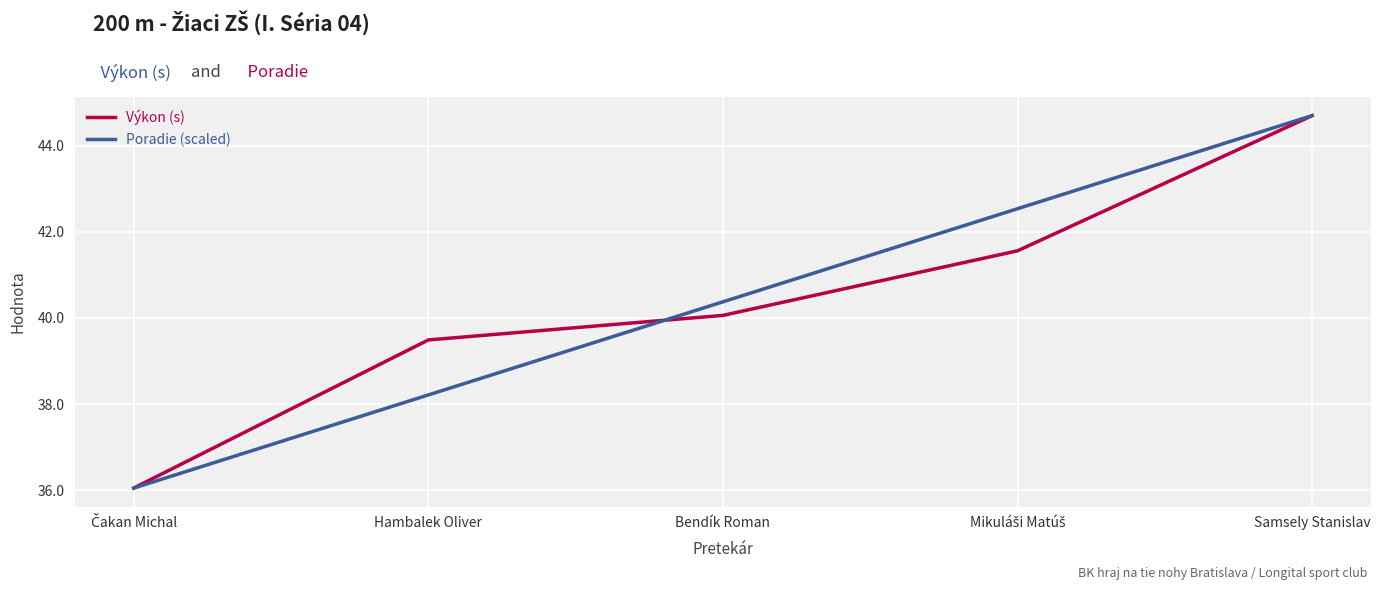

At which label does Výkon (s) reach its peak?

Samsely Stanislav